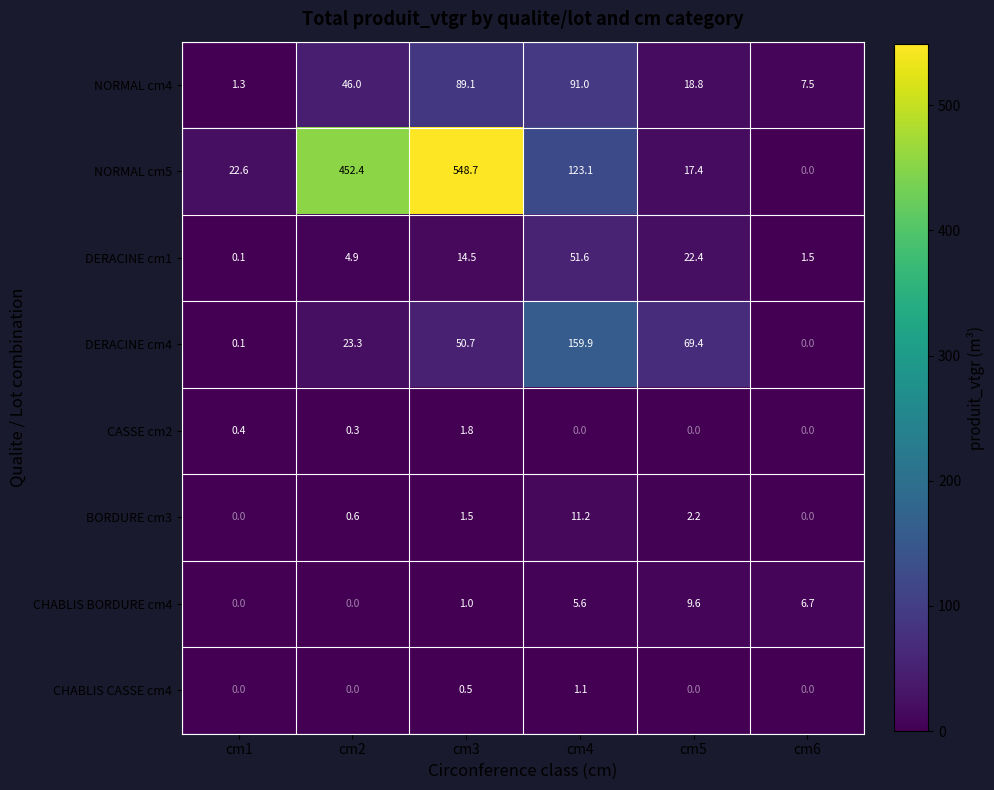

What is the total value across all series at cm2?

527.5